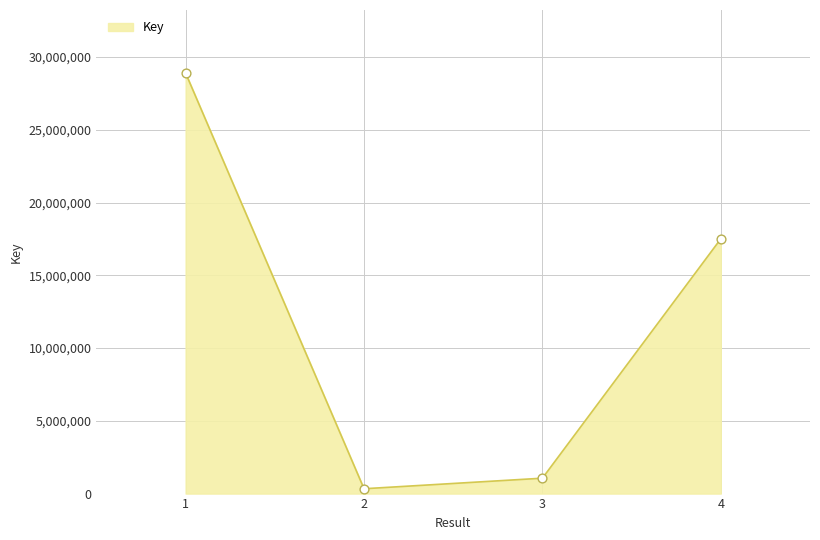

Which has a higher value, 4 or 1?

1